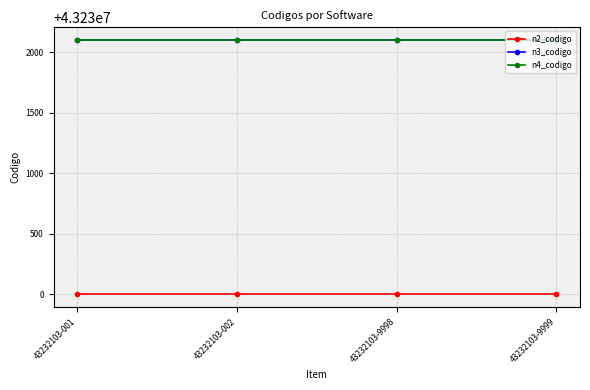

What is the maximum value shown in the chart?

43232103